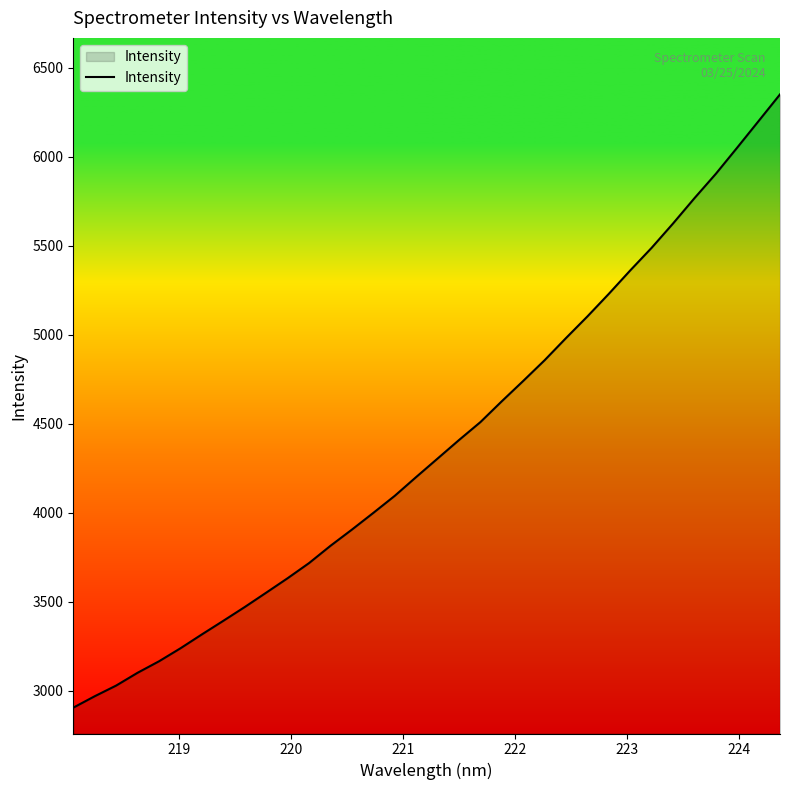

What is the greatest value displayed?

6351.6